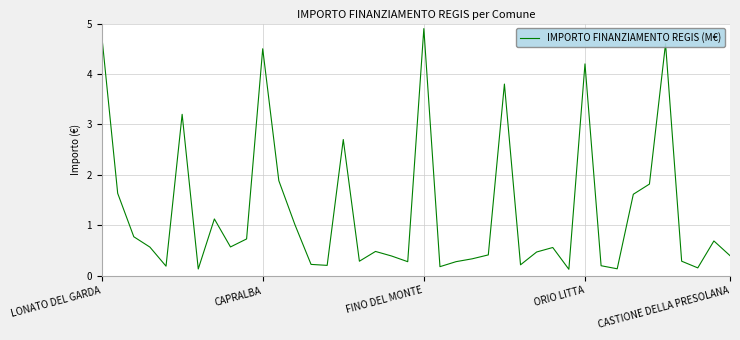

What is the greatest value displayed?

4.9